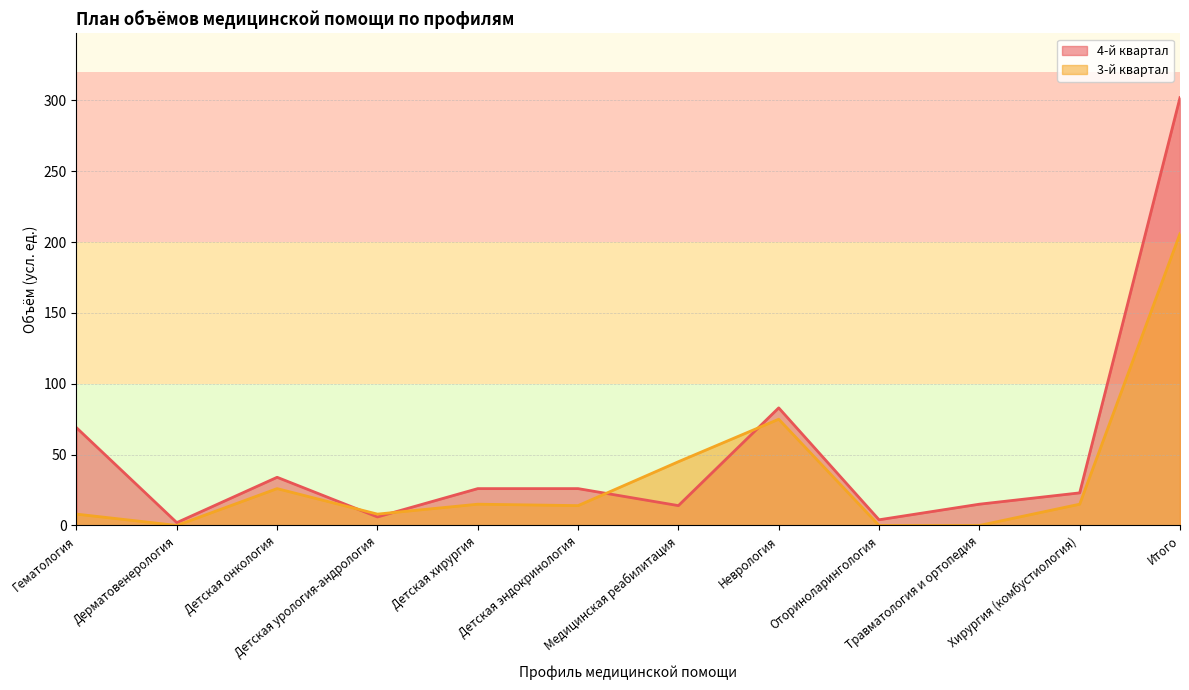

What position from the left is Травматология и ортопедия?

10